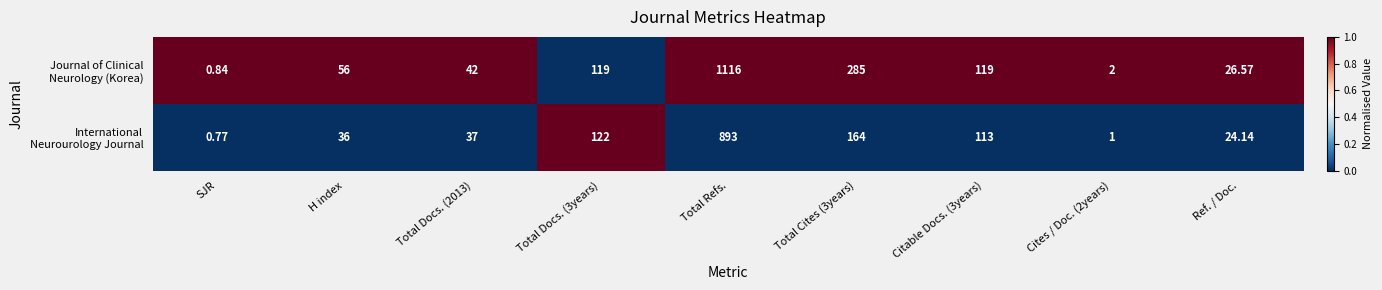

At which category does the chart reach its peak across all series?

Total Refs.